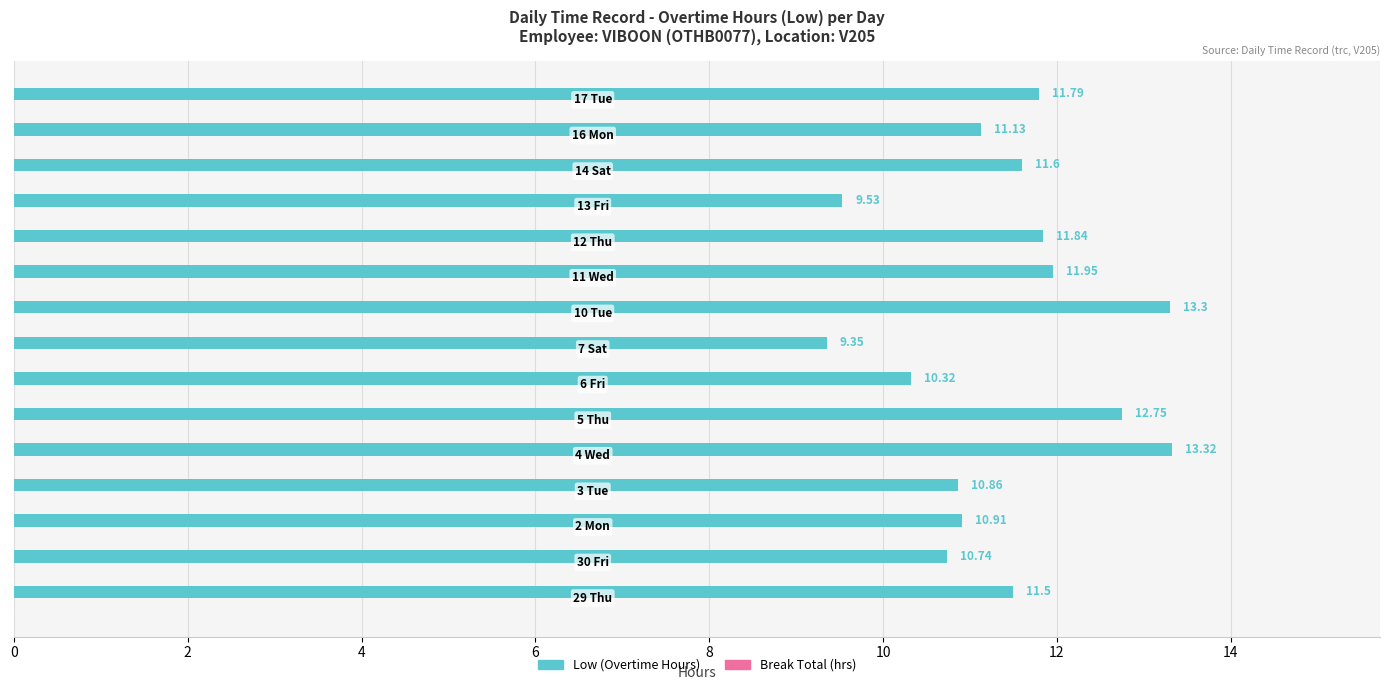

Are the bars grouped side by side (vs. stacked)?

No